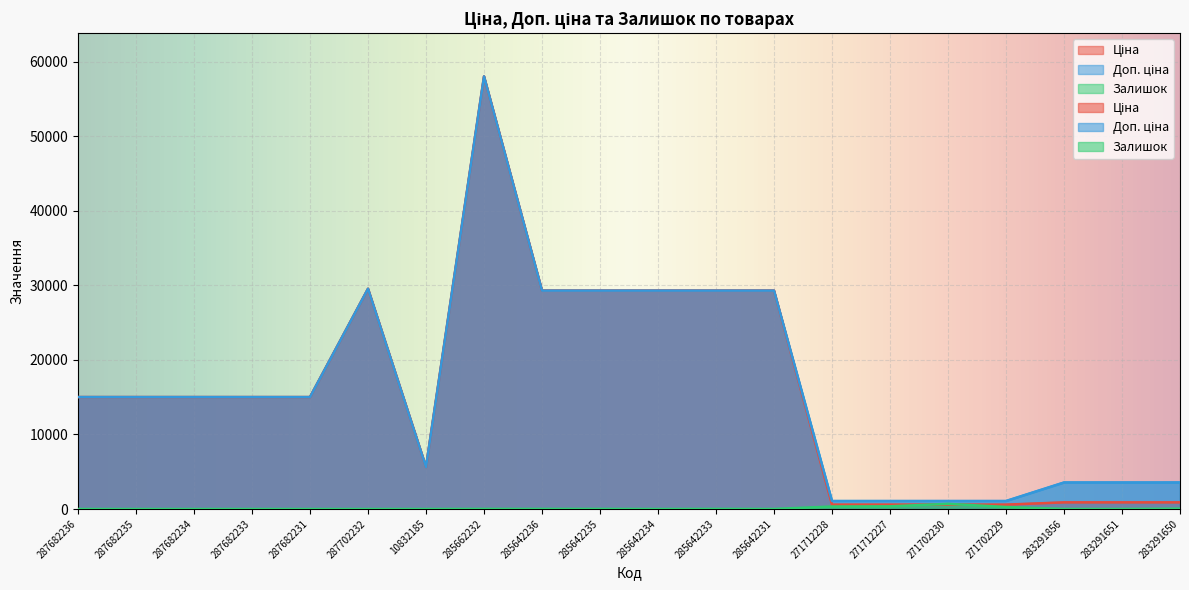

What are all the series names shown in the legend?

Ціна, Доп. ціна, Залишок